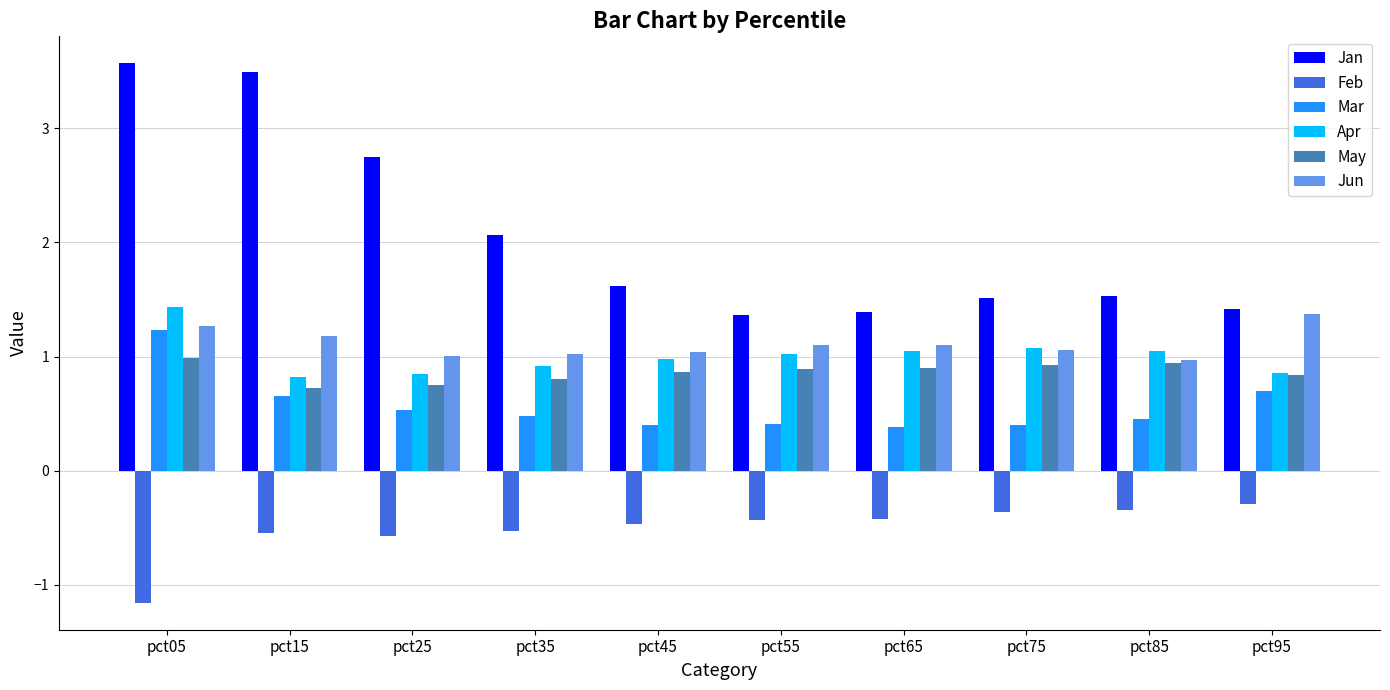

Does the chart contain any negative values?

Yes